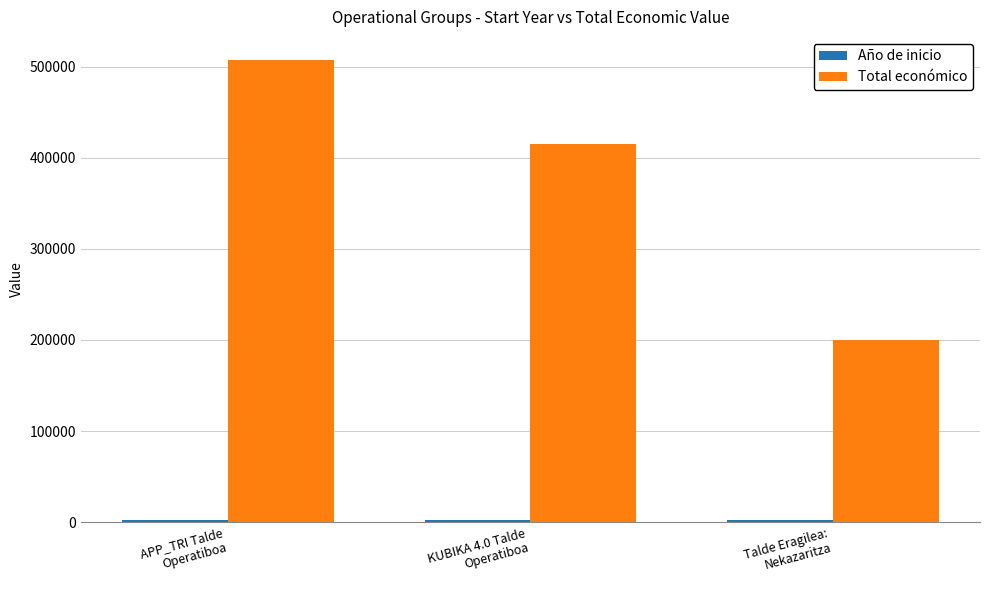

What is the greatest value displayed?

507255